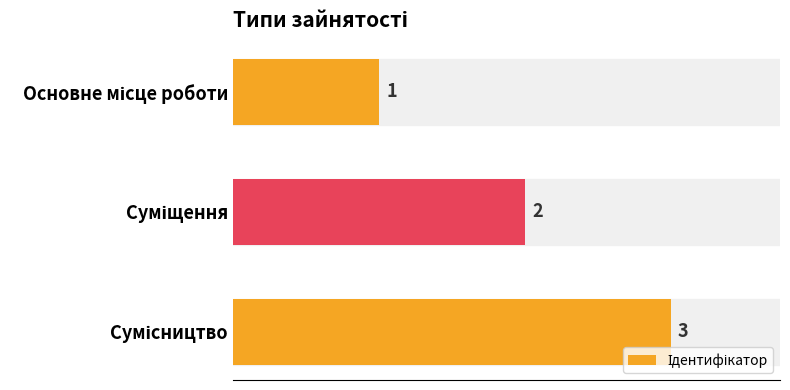

What is the average value?

2